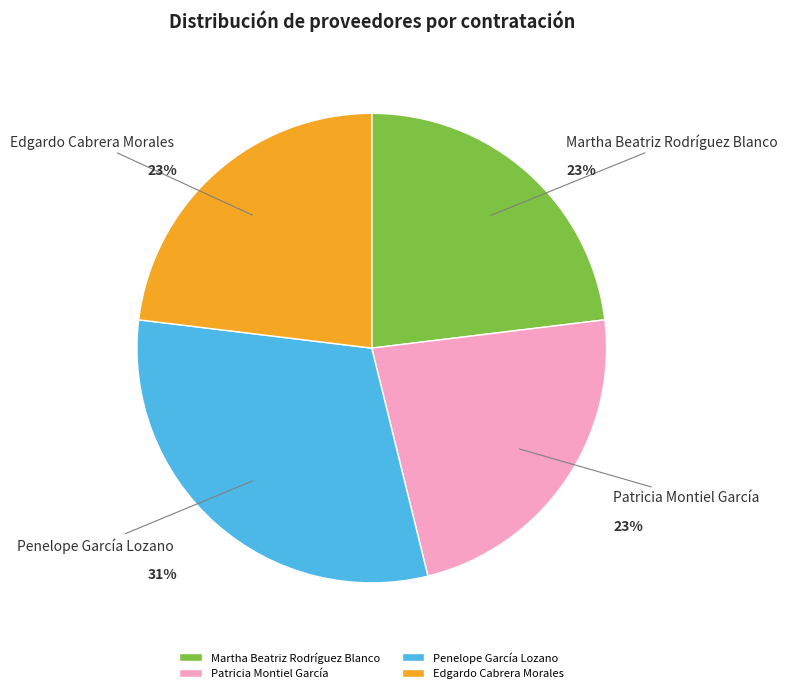

Is there a majority slice in this chart?

No